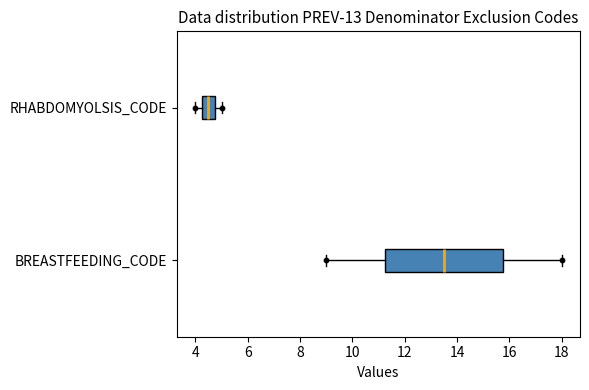

Which box's median line is the furthest to the right?

BREASTFEEDING_CODE